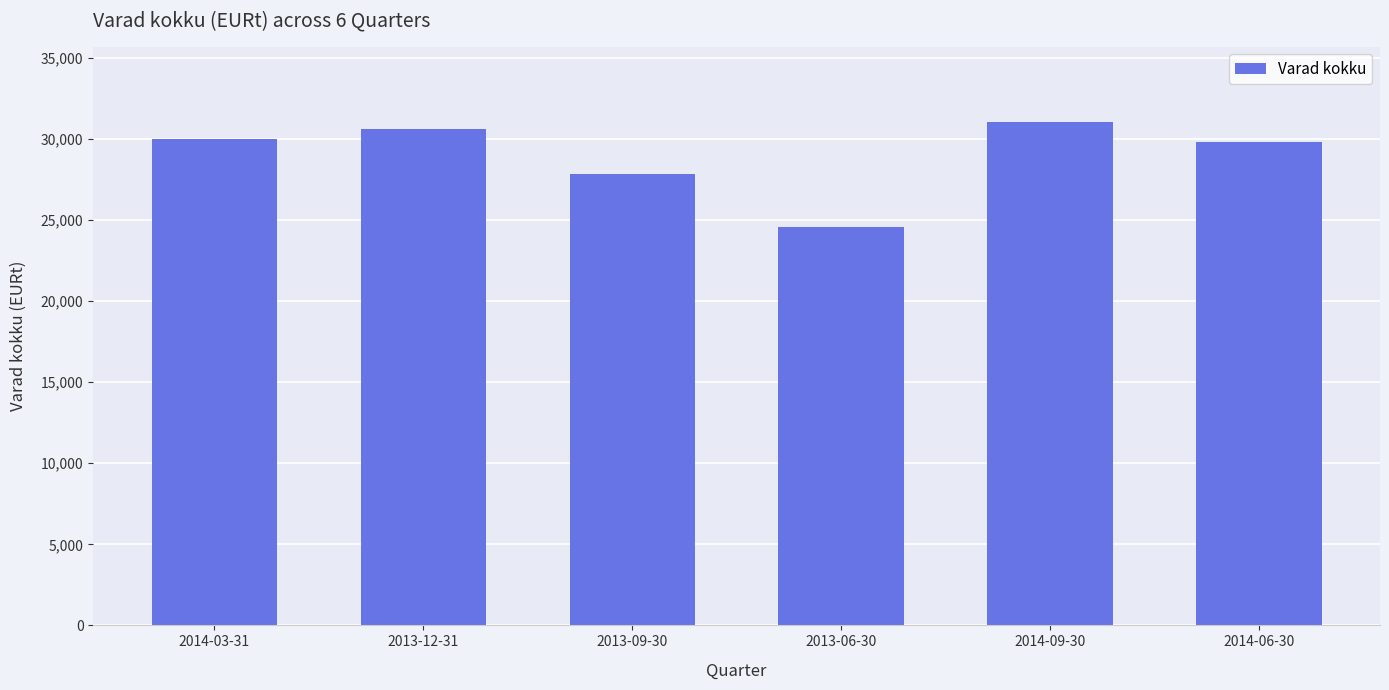

What is the sum of the values at 2013-09-30 and 2014-06-30?

57667.9